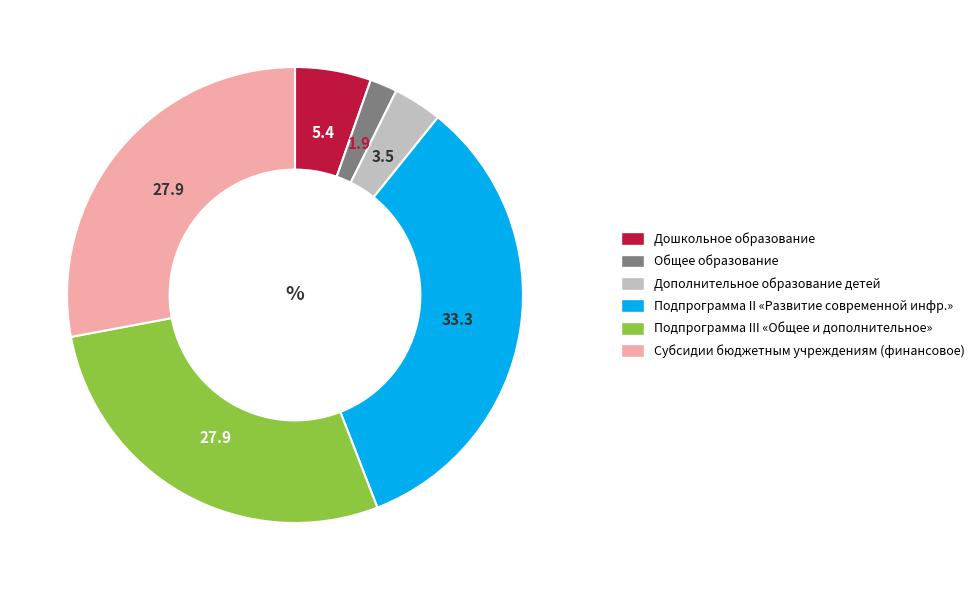

Is there any slice that represents more than half of the pie?

No